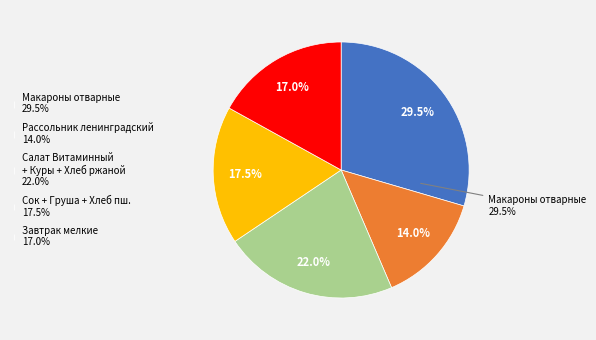

Is there a majority slice in this chart?

No